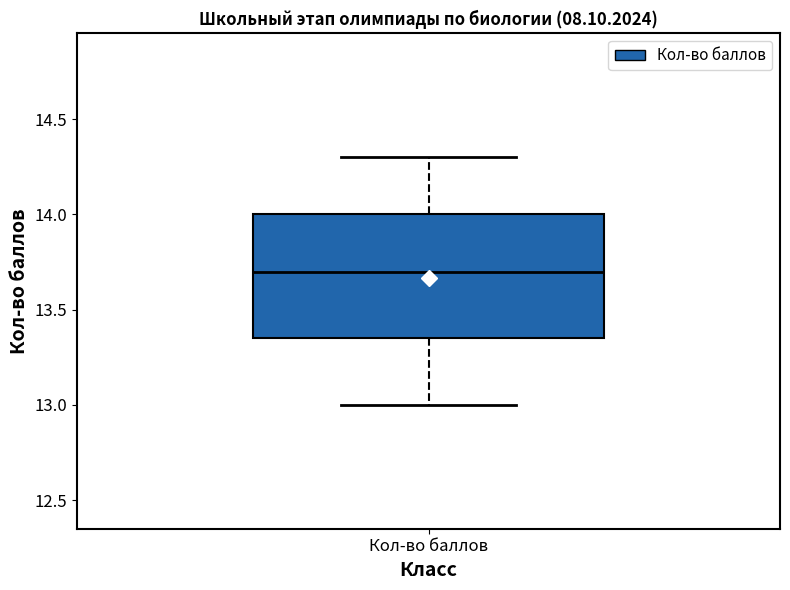

Read this box plot against the y-axis: the position of the median line, the range covered by the box, and the ends of both whiskers. The values are not printed on the chart, so give them approximately, as read against the axis.

median 13.70, box 13.35 to 14.00, whiskers 13.00 to 14.30